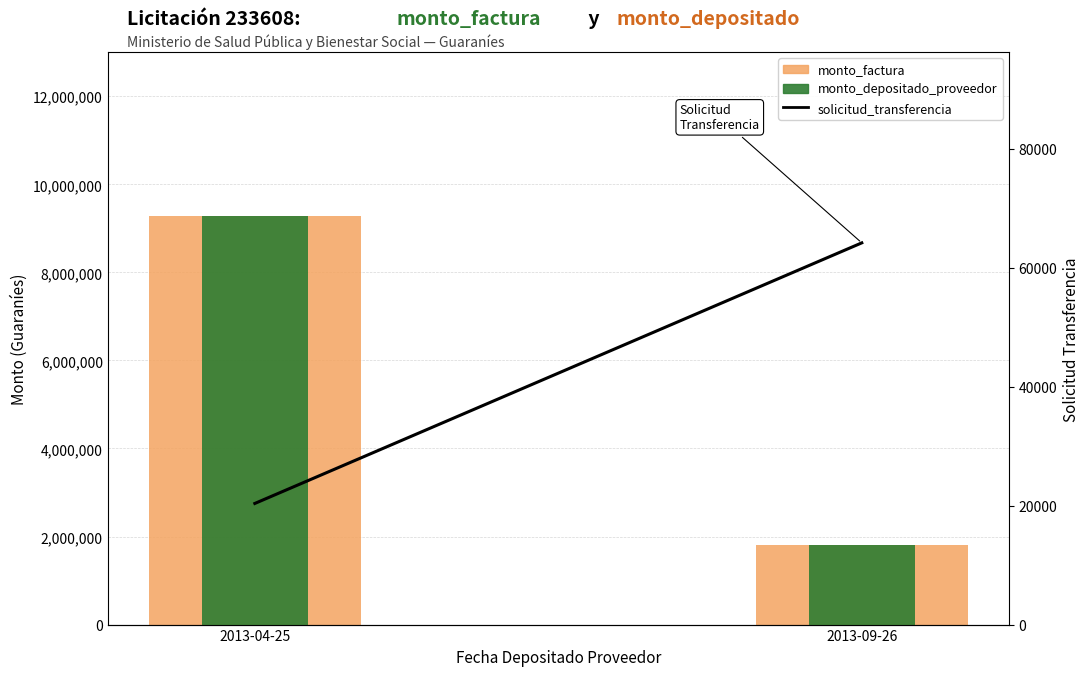

What is the label of the 1st bar from the left?

2013-04-25